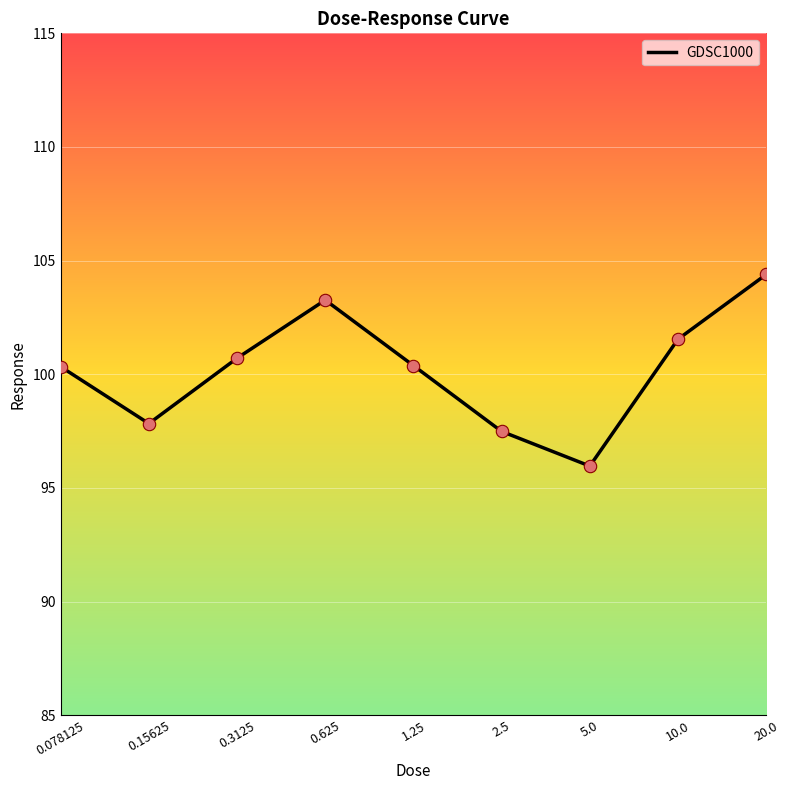

Which has a higher value, 10.0 or 0.078125?

10.0